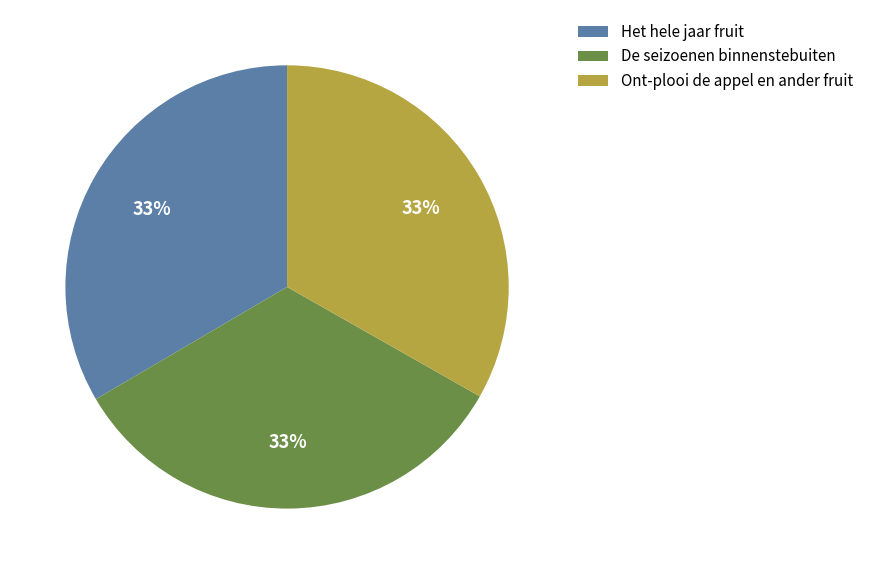

Does Ont-plooi de appel en ander fruit represent more than half of the total?

No